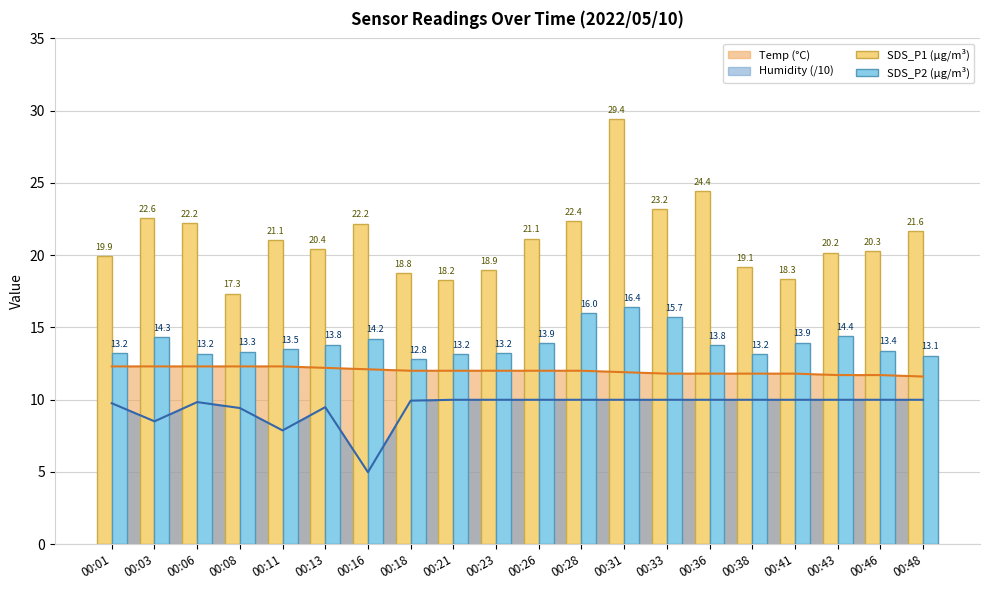

Is the value of SDS_P2 (µg/m³) at 00:41 greater than the value of SDS_P1 (µg/m³) at 00:36?

No